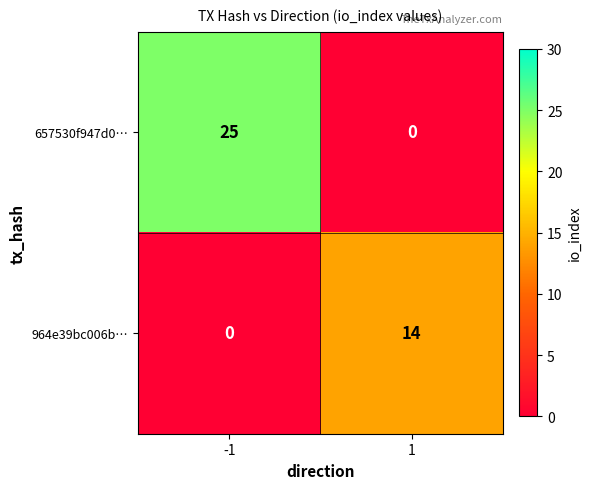

What is the maximum value for 657530f947d0…?

25